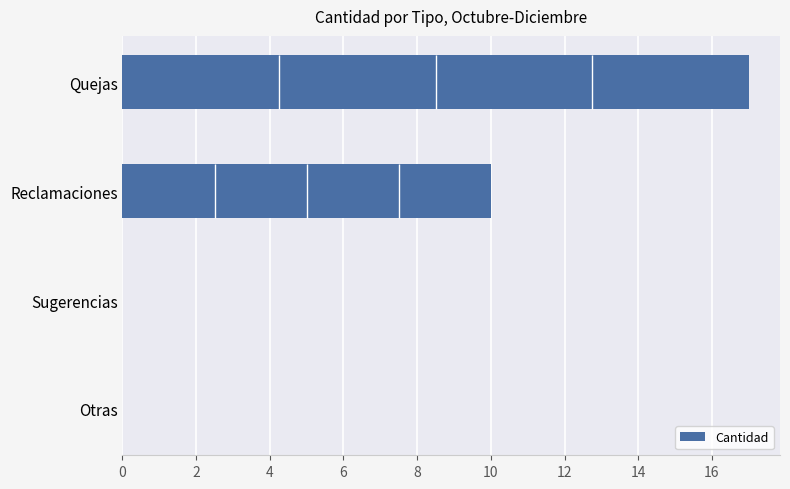

What is the value of the 2nd bar from the left?

10